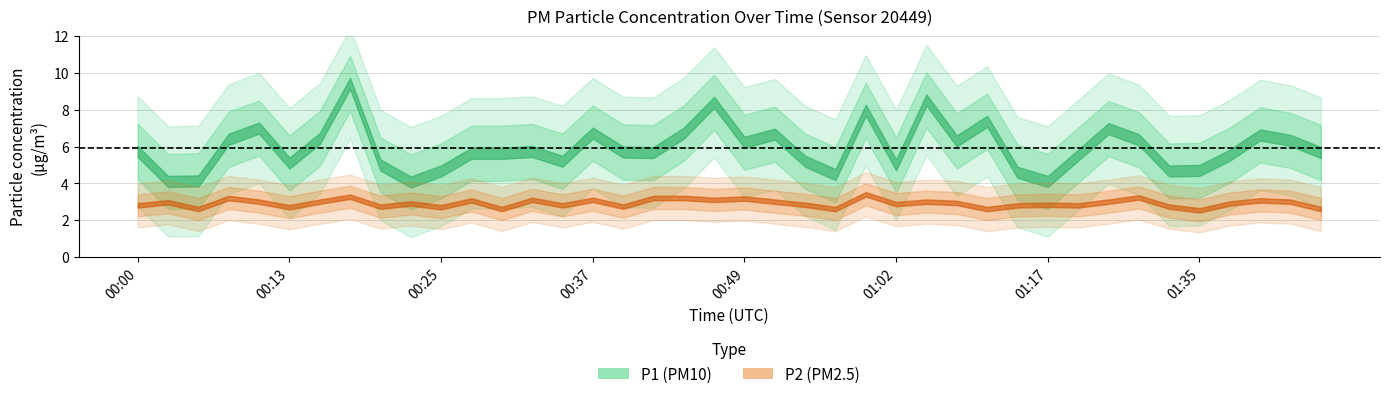

What is the highest value of the P2 series?

3.4